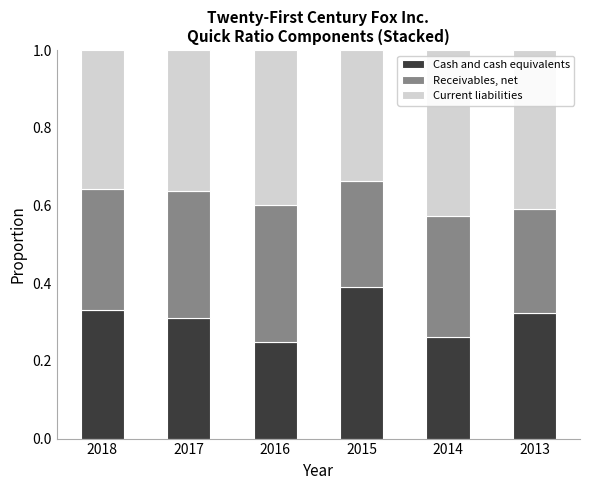

What is the total value across all series at 2013?

1.0